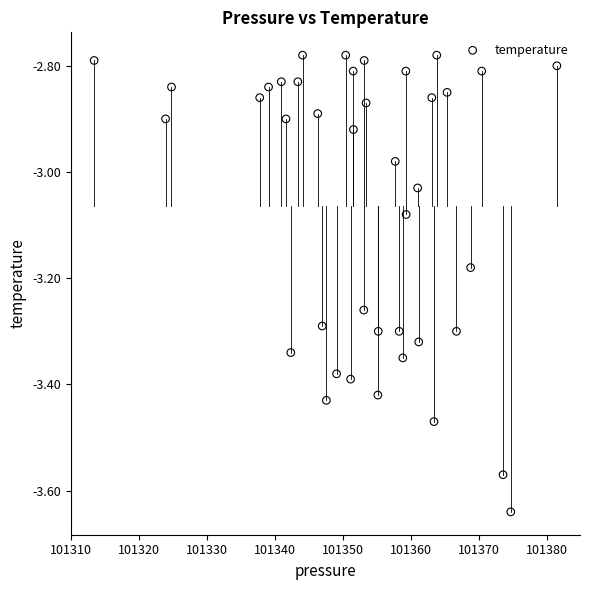

What is the range of Y values (max minus min)?

0.9